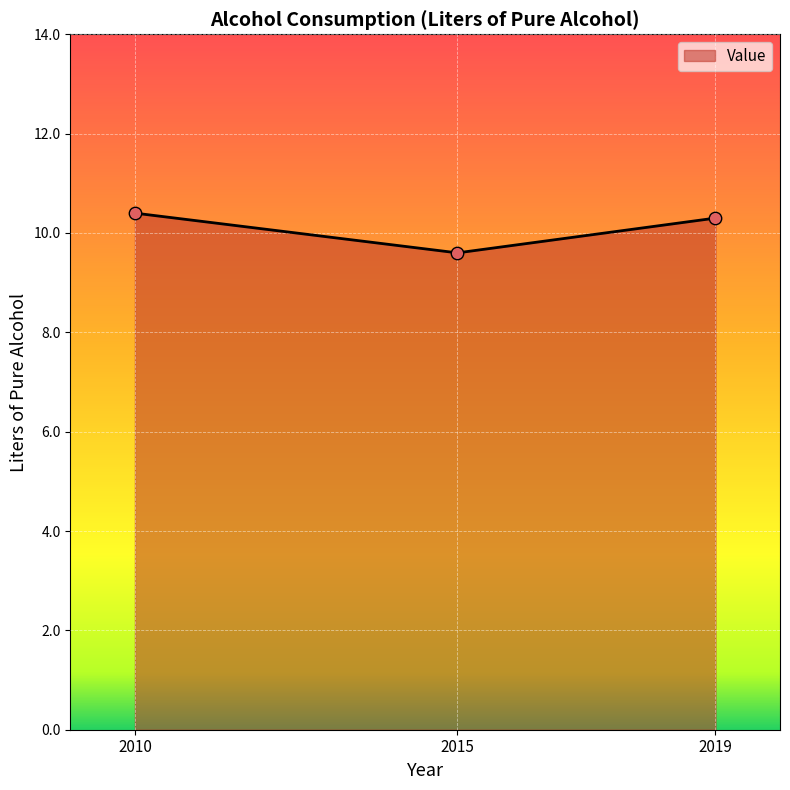

What is the change in value from 2010 to 2015?

-0.8